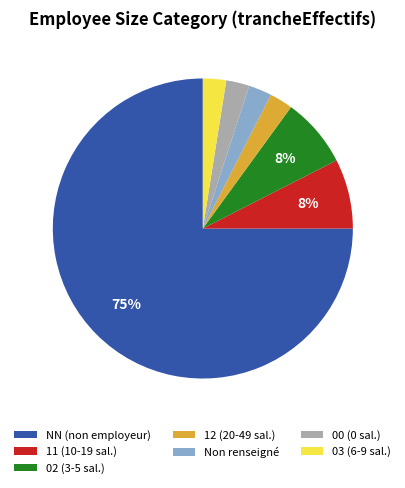

How many slices are in this pie chart?

7